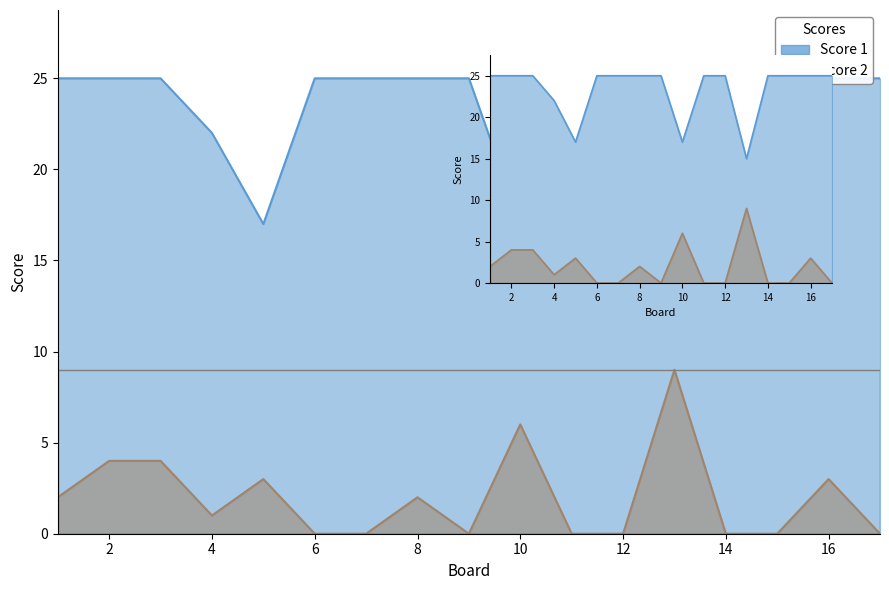

True or false: Score 1 has more than 2 interior local peaks.

False